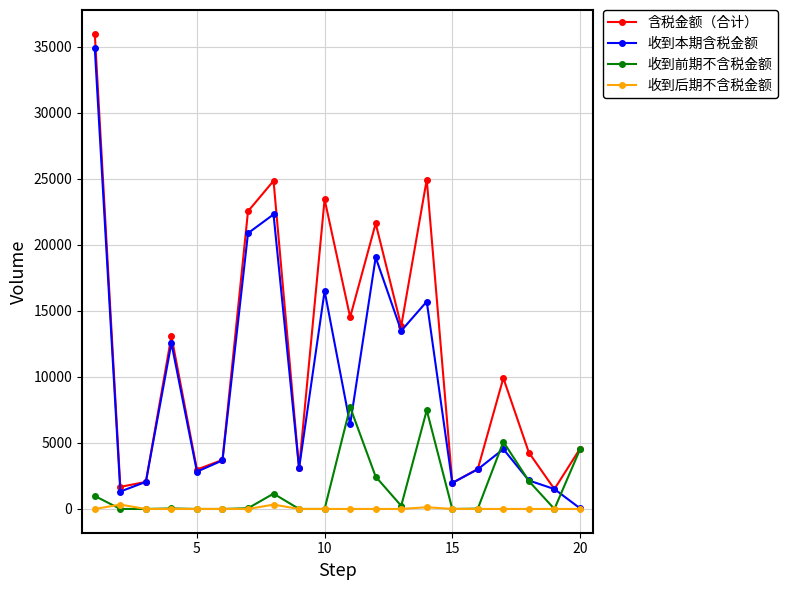

Does the chart display data point markers on the line(s)?

Yes